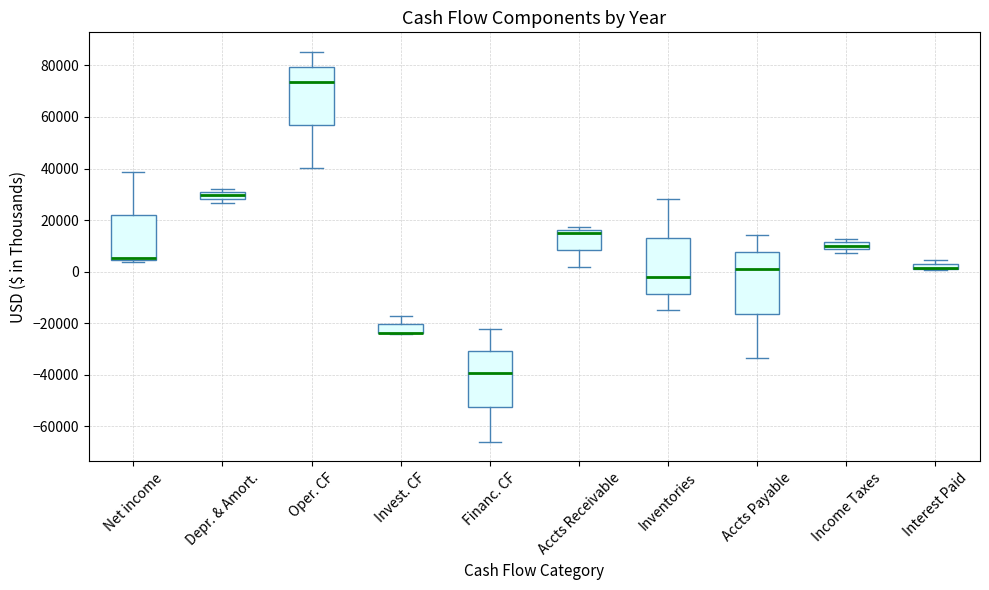

Where does the upper whisker of the box for Oper. CF end on the y-axis? The values are not printed on the chart, so give them approximately, as read against the axis.

86000